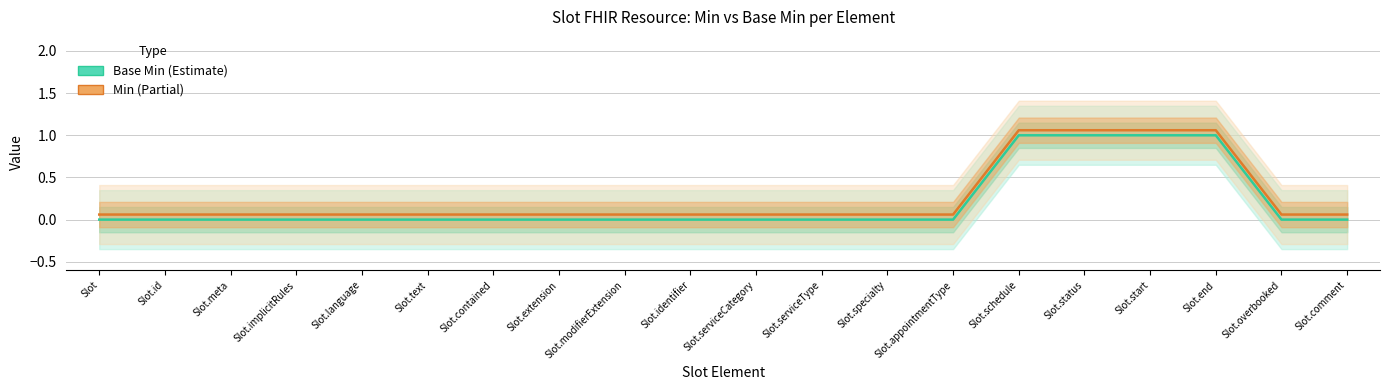

At which category is the sum across all series the highest?

Slot.schedule